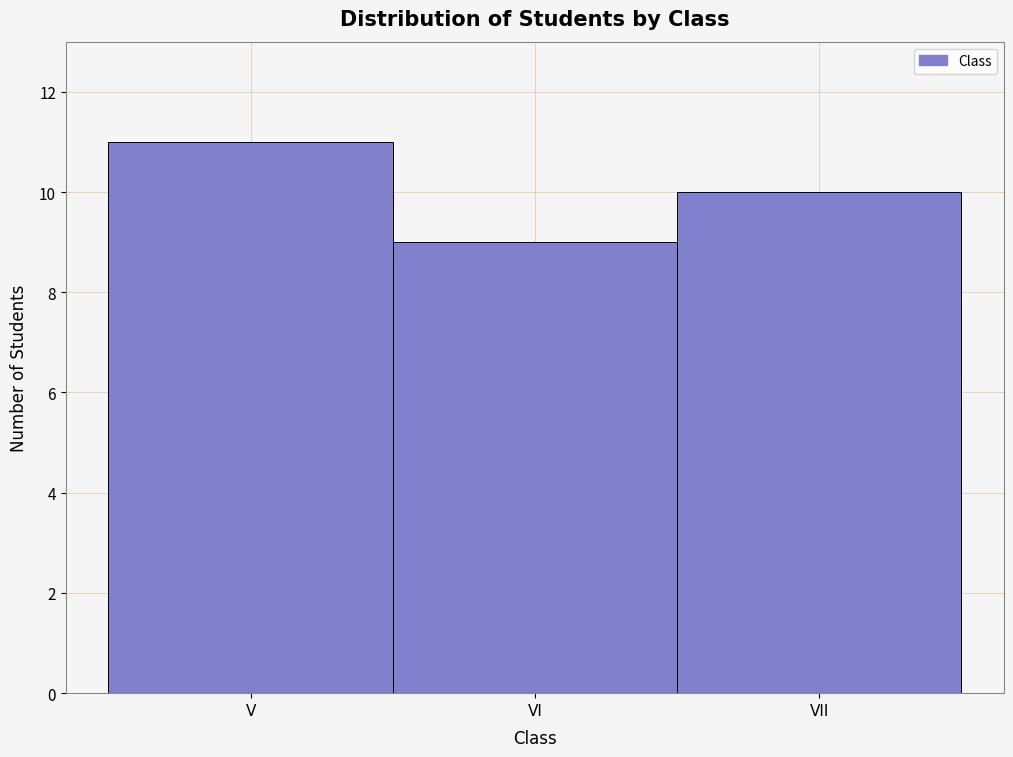

Reading left to right, transcribe all the data shown in this chart.

11	9	10